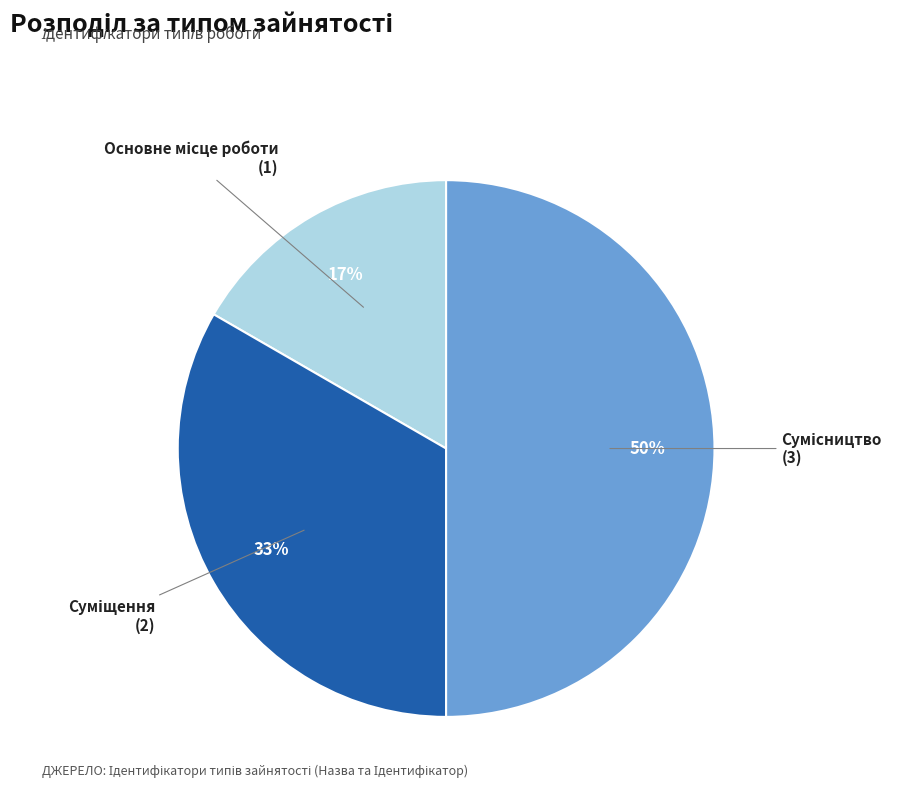

To the nearest percent, what is the difference between the largest and smallest slice percentages?

33%